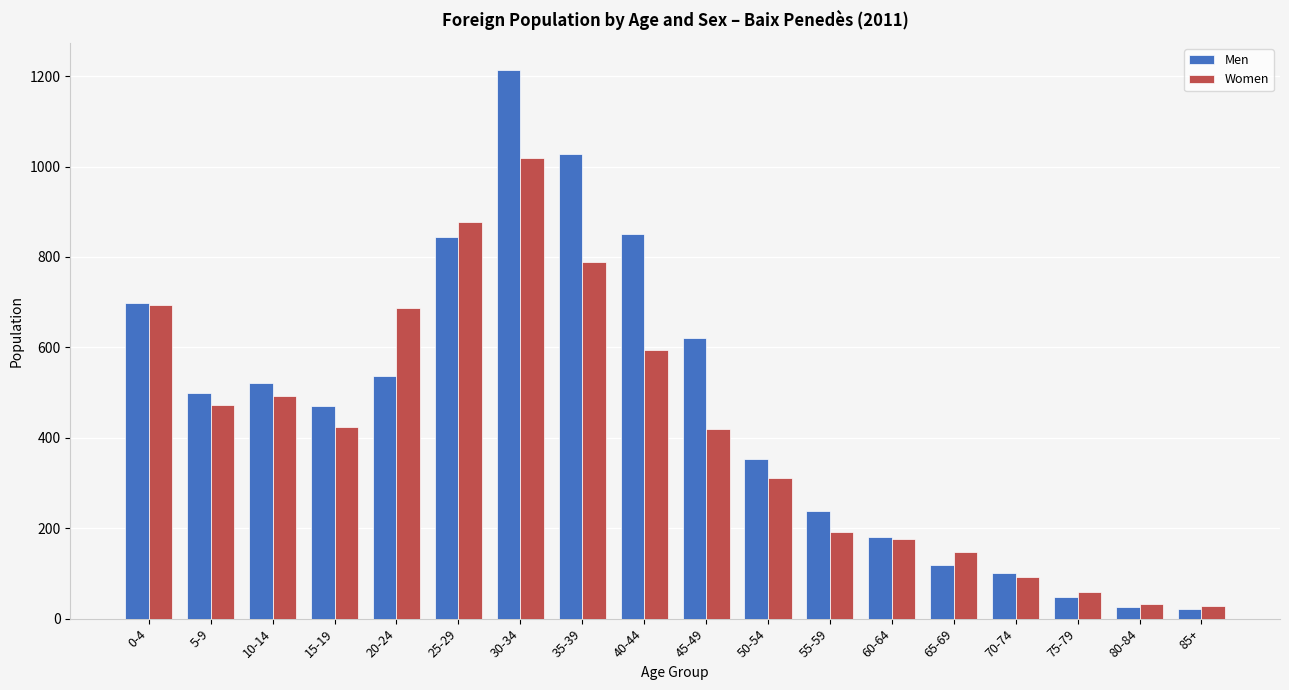

What is the sum of all Women values?

7505